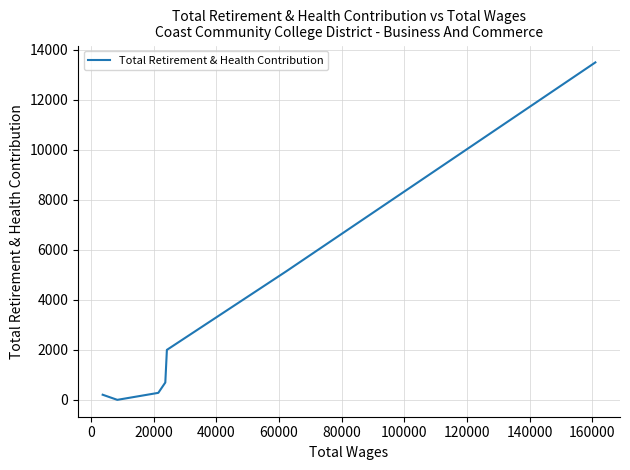

What is the difference between the maximum and minimum values?

13502